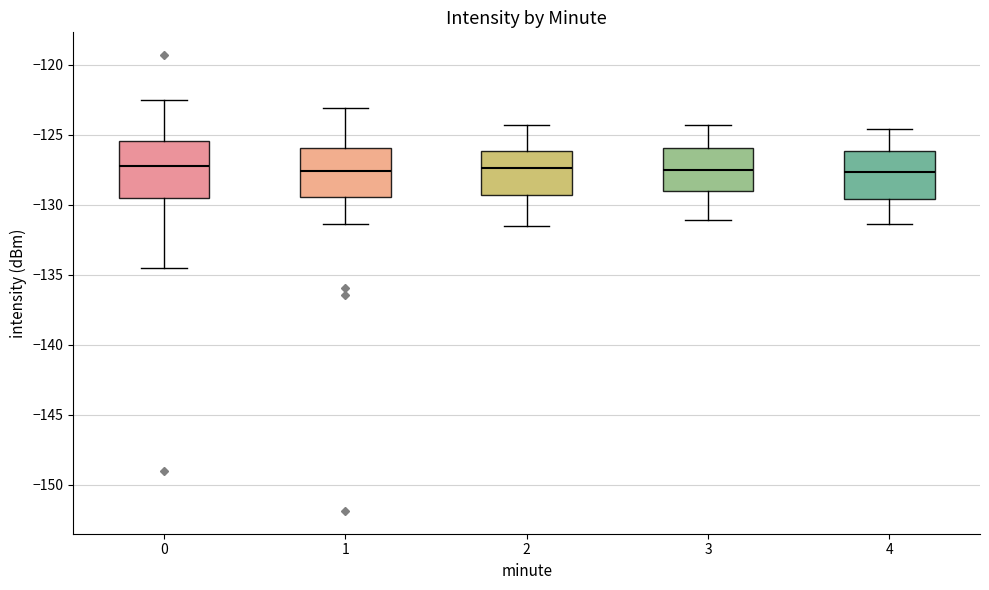

Reading left to right, transcribe this box plot: for each box, give where its median line is, the range the box spans, and where its two whiskers end, as read against the y-axis. The values are not printed on the chart, so give them approximately, as read against the axis.

0: median -127.5, box -129.5 to -125.5, whiskers -134.5 to -122.5
1: median -127.5, box -129.5 to -126.0, whiskers -131.5 to -123.0
2: median -127.5, box -129.5 to -126.0, whiskers -131.5 to -124.5
3: median -127.5, box -129.0 to -126.0, whiskers -131.0 to -124.5
4: median -127.5, box -129.5 to -126.0, whiskers -131.5 to -124.5